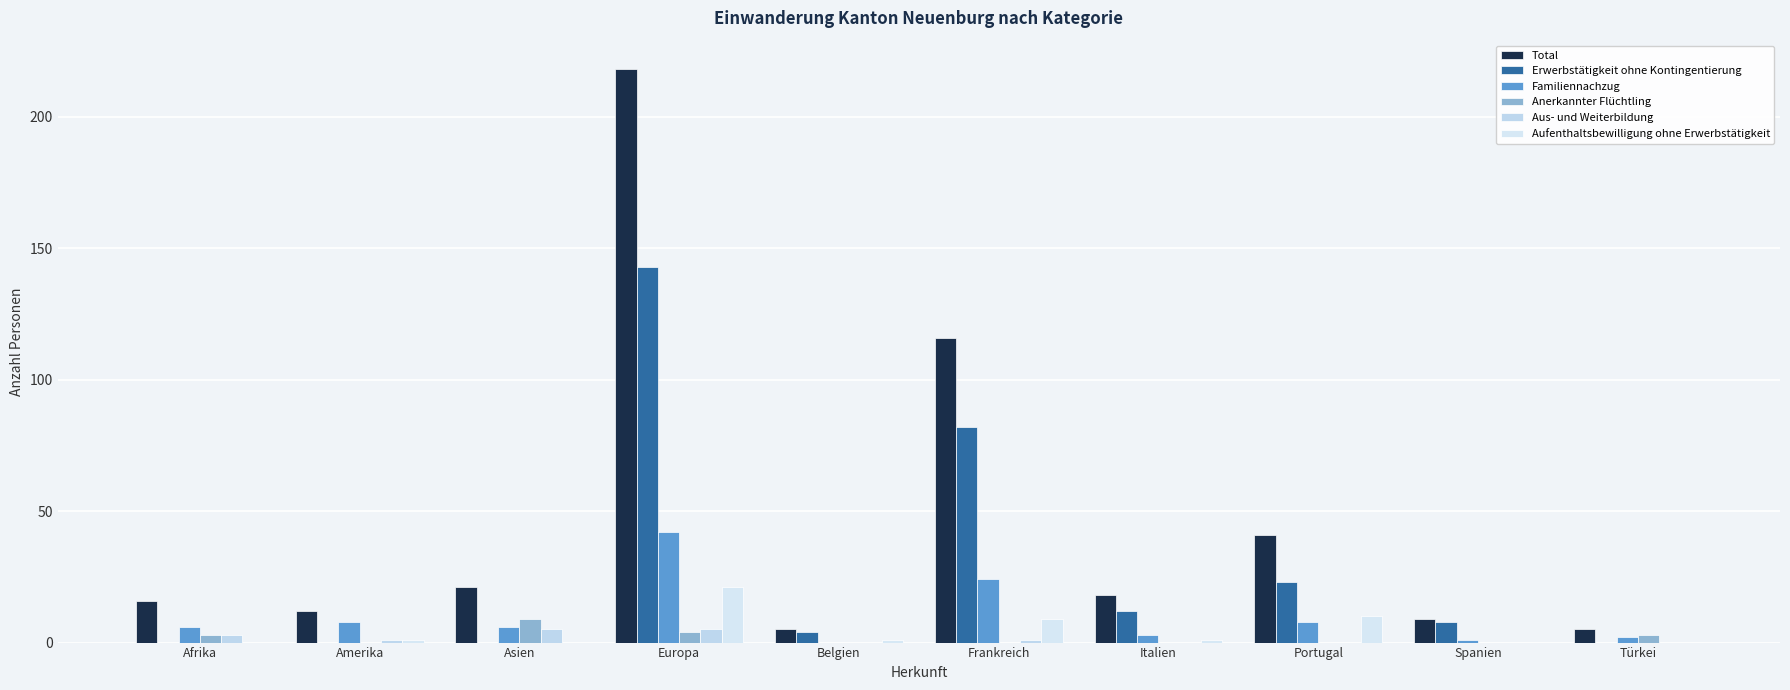

Are the bars grouped side by side (vs. stacked)?

Yes